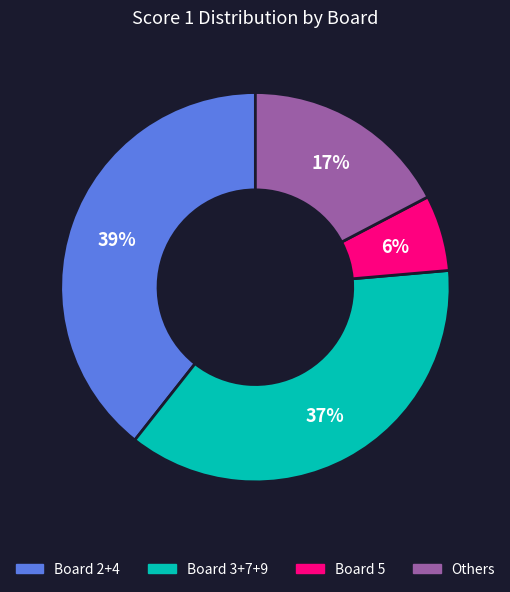

To the nearest percent, what is the difference between the largest and smallest slice percentages?

33%